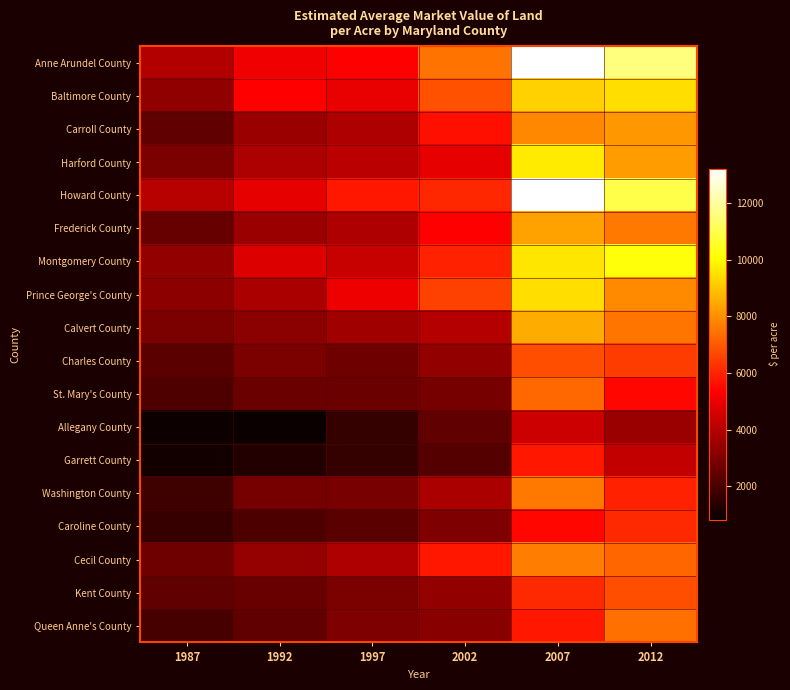

At how many categories does at least one series exceed 950?

6